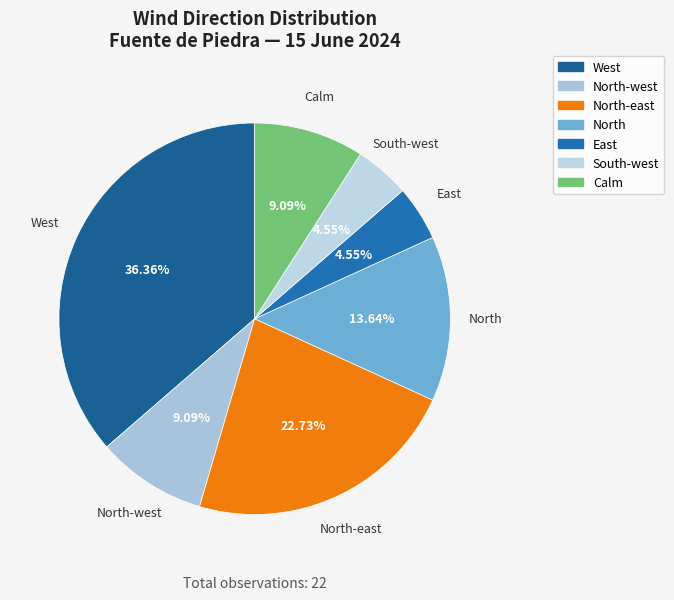

Which has a higher value, West or North?

West